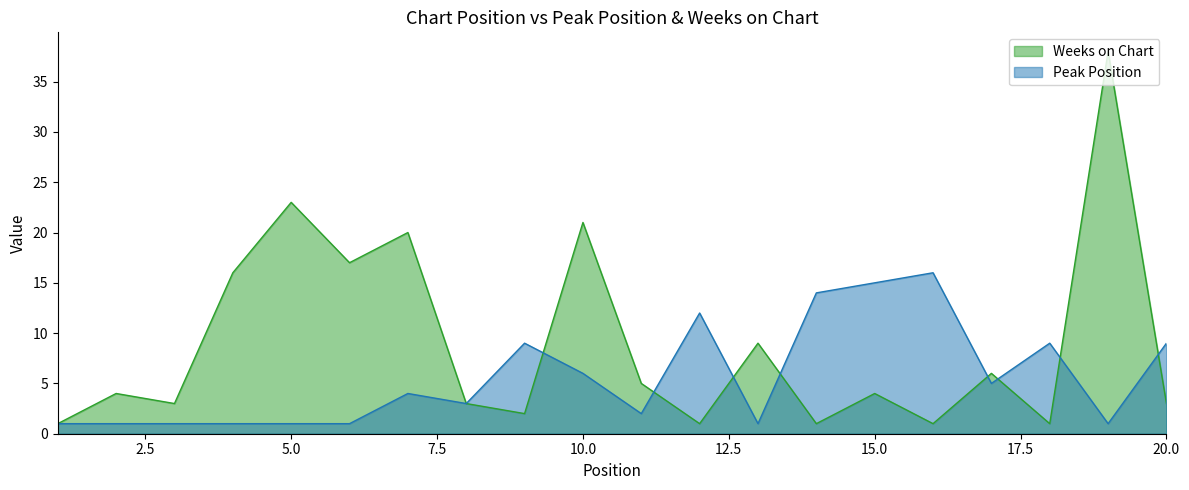

Rank the series by their average value, from highest to lowest.

Weeks on Chart, Peak Position